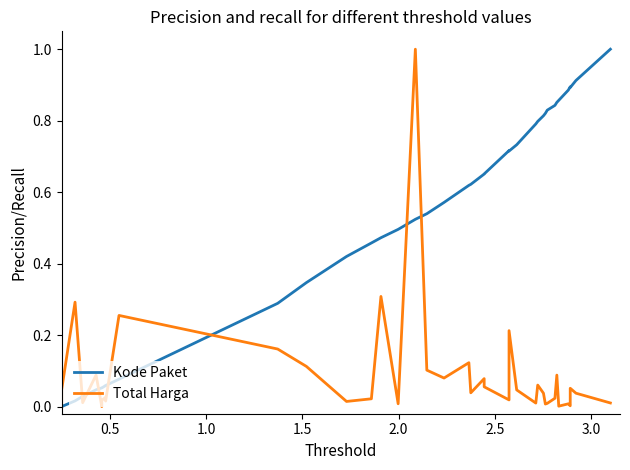

How many lines are shown in the chart?

2